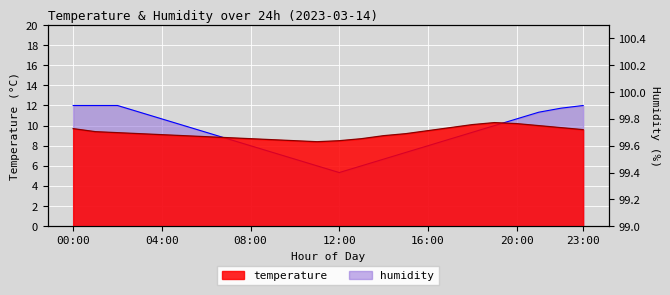

What is the spread (max minus min) of values at 09:00?

1.3